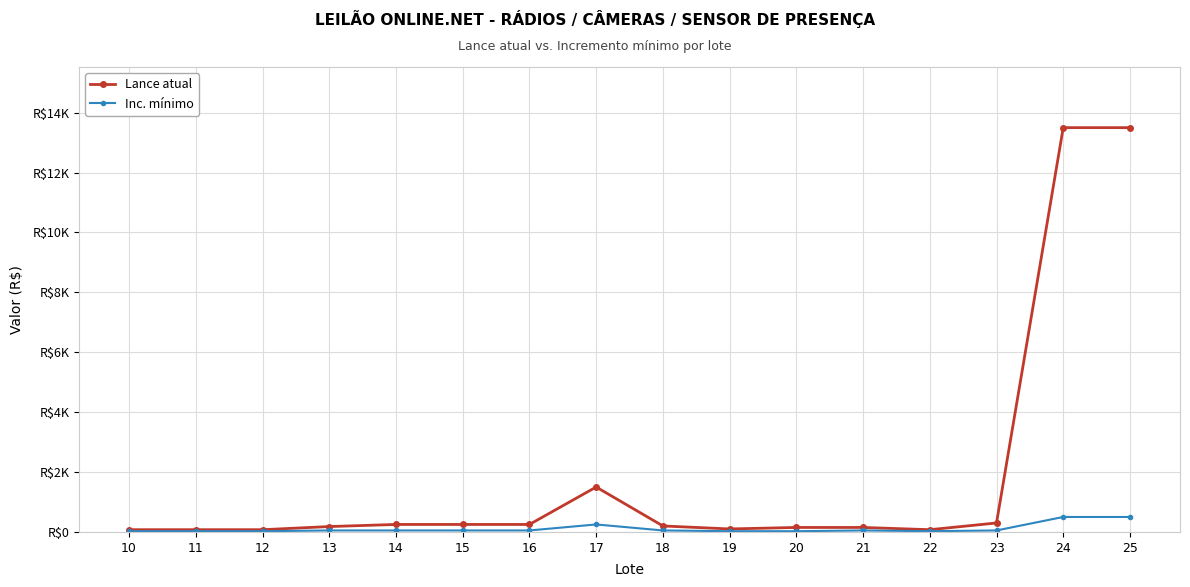

Reading left to right, list all the values displayed in this chart.

Lance atual: 75	75	75	180	250	250	250	1500	200	100	150	150	75	300	13500	13500
Inc. mínimo: 25	25	25	50	50	50	50	250	50	25	25	50	25	50	500	500